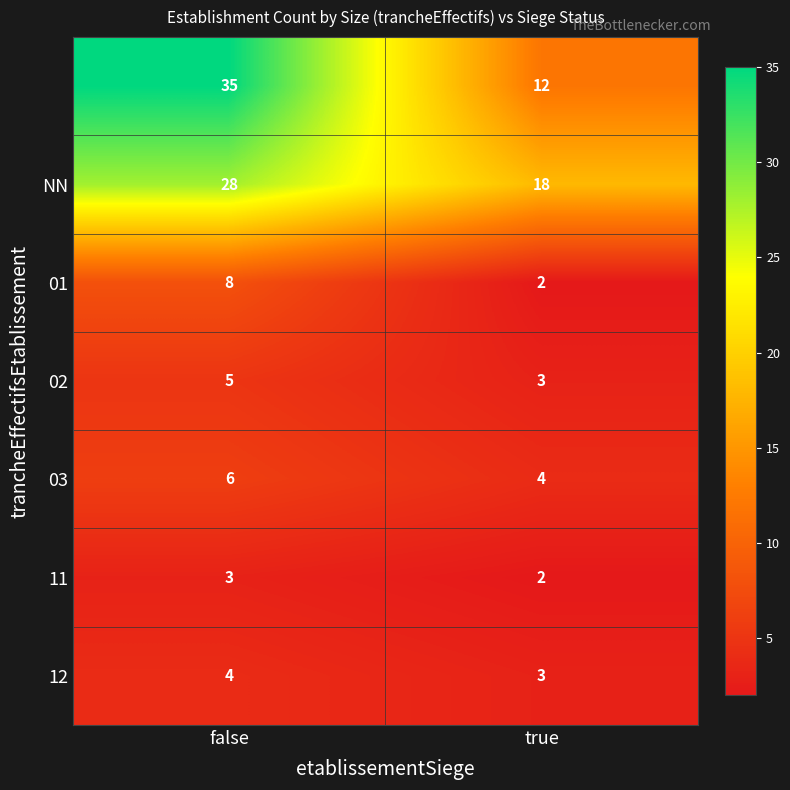

What is the greatest value displayed?

35